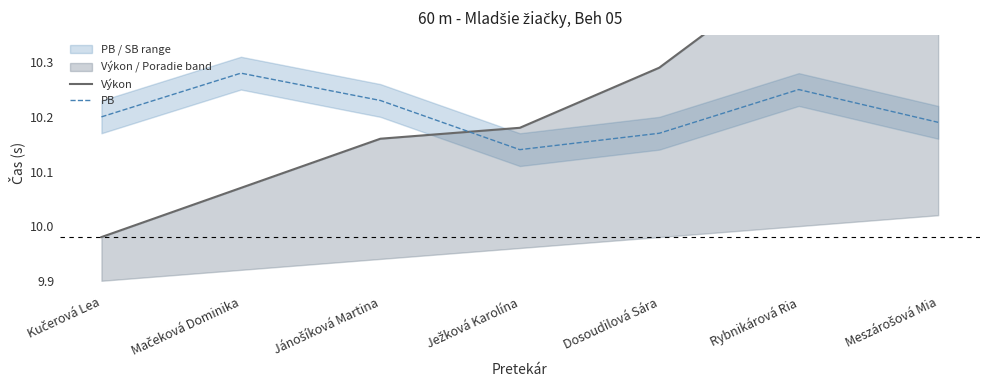

Rank the series by their average value, from highest to lowest.

Výkon, PB